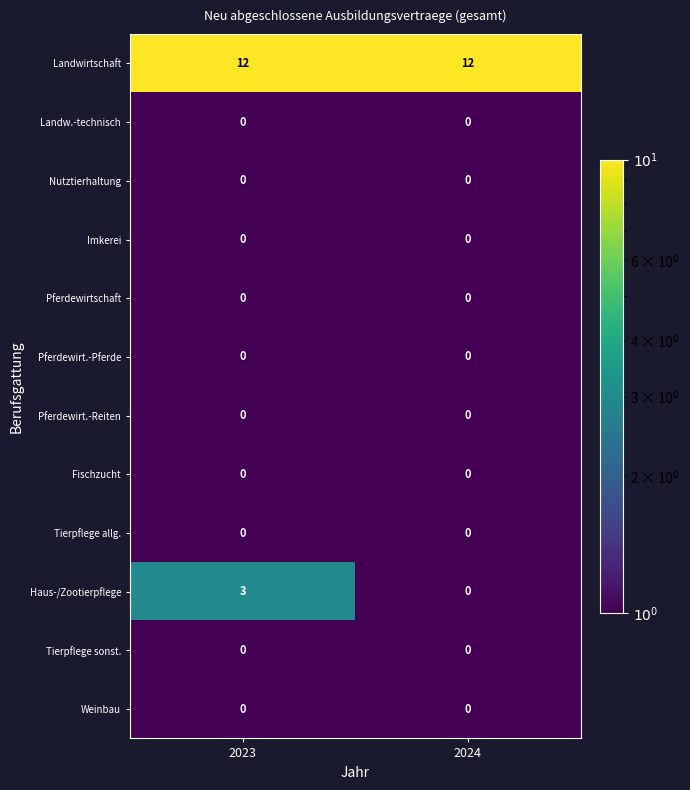

What is the spread (max minus min) of values at 2024?

12